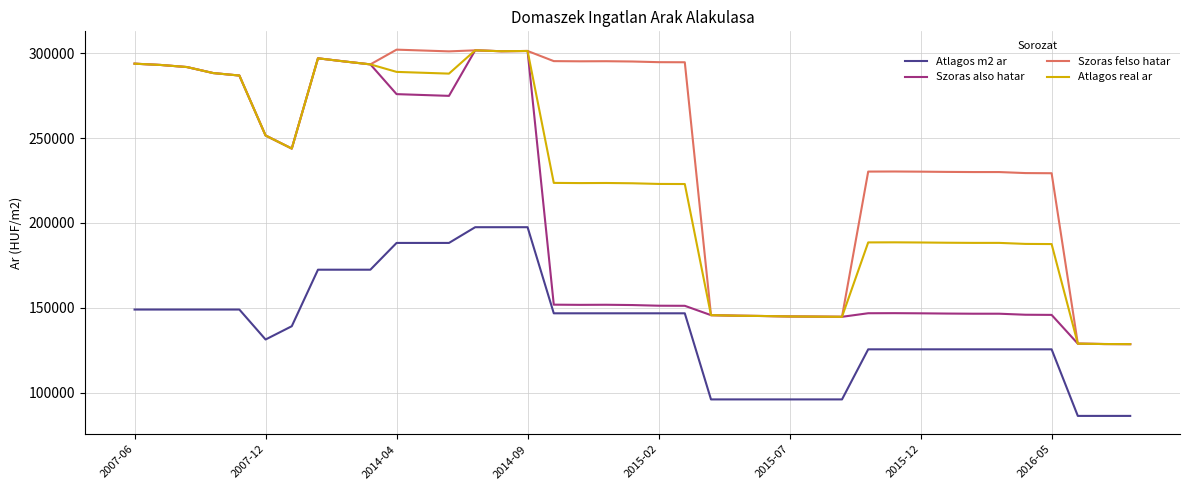

What is the minimum value shown in the chart?

86407